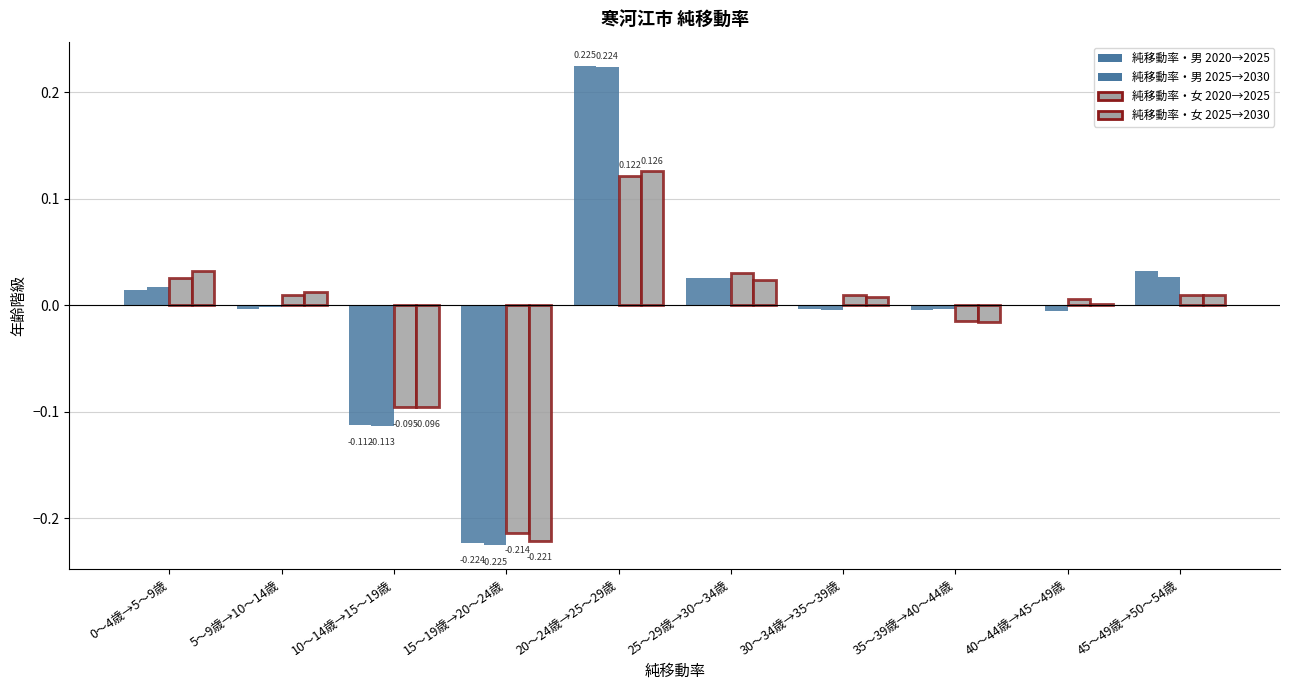

Are the bars horizontal?

No